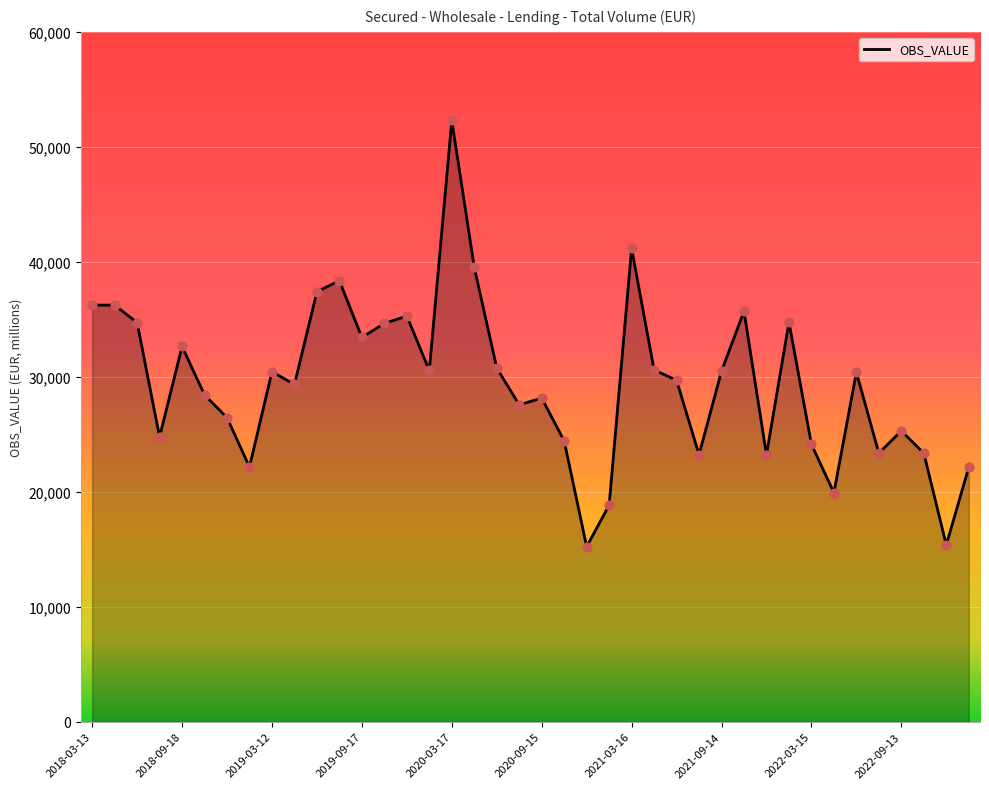

What is the greatest value displayed?

52297.6